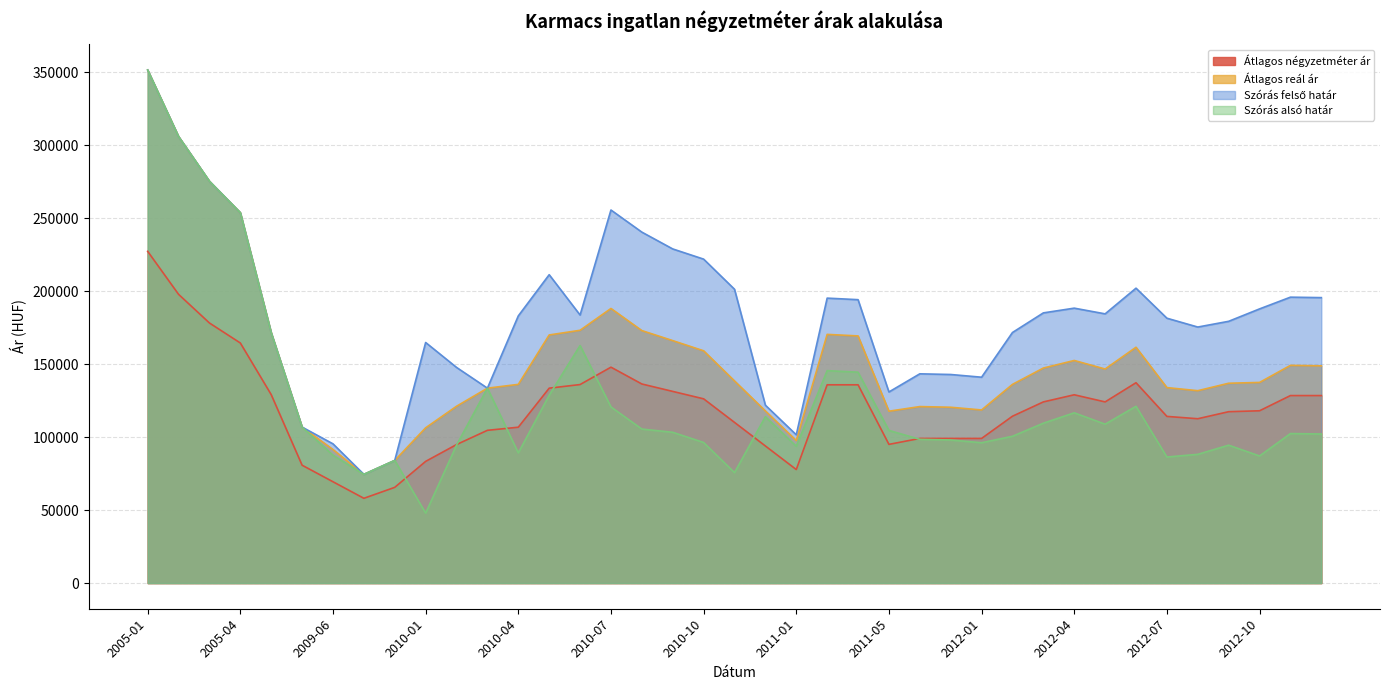

What is the label of the 19th point from the right?

2010-12